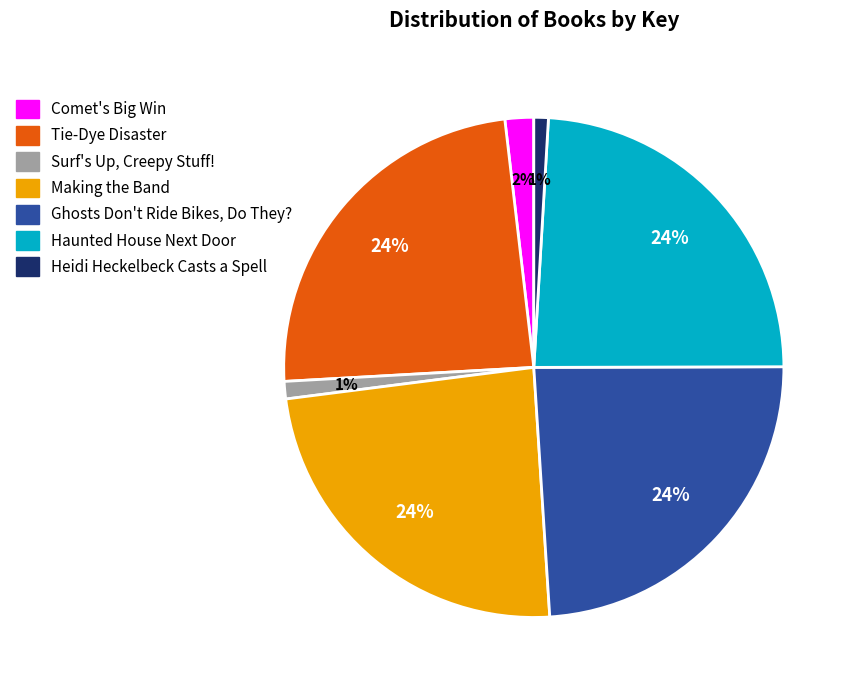

To the nearest percent, what is the combined percentage of Haunted House Next Door and Comet's Big Win?

26%